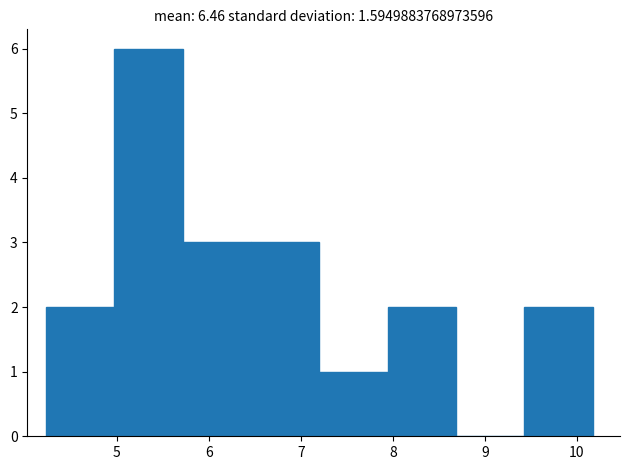

Reading left to right, list every bar in this chart as the range it spans on the x-axis followed by its height. Neither the bar edges nor the heights are printed on the chart, so give them approximately, as read against the axes.

4.2 to 5.0: 2
5.0 to 5.7: 6
5.7 to 6.5: 3
6.5 to 7.2: 3
7.2 to 7.9: 1
7.9 to 8.7: 2
8.7 to 9.4: 0
9.4 to 10.2: 2